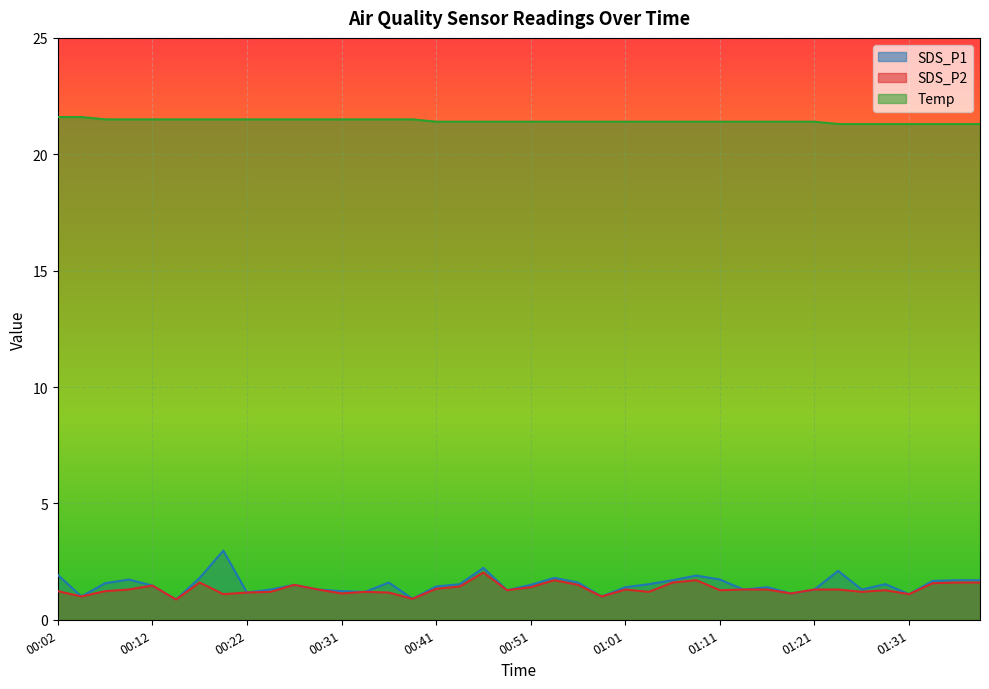

What are all the series names shown in the legend?

SDS_P1, SDS_P2, Temp